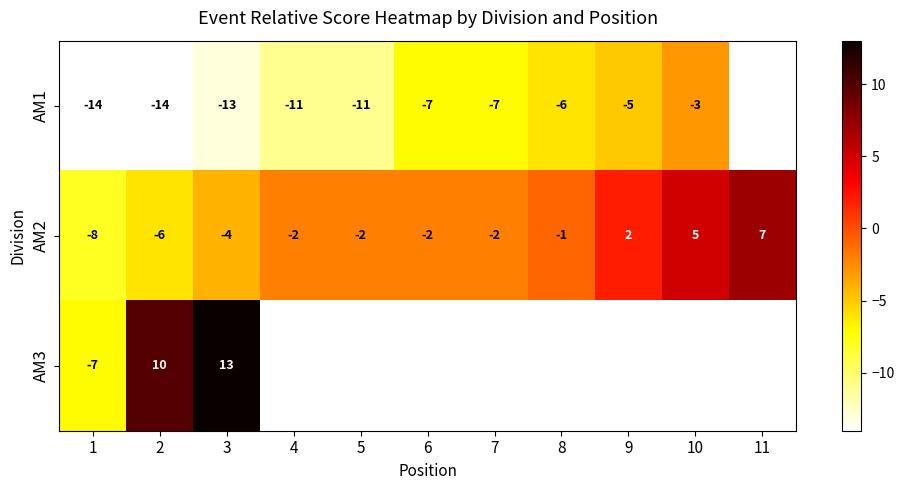

True or false: AM3 has a value of 6.7 at 2.

False